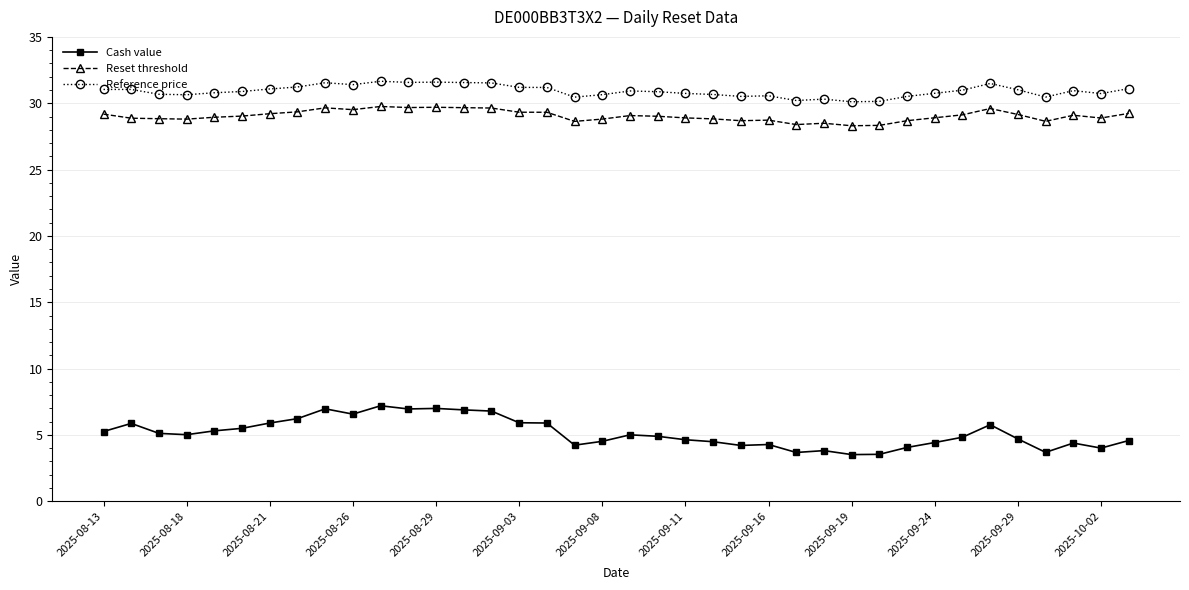

At how many categories does at least one series exceed 22?

38